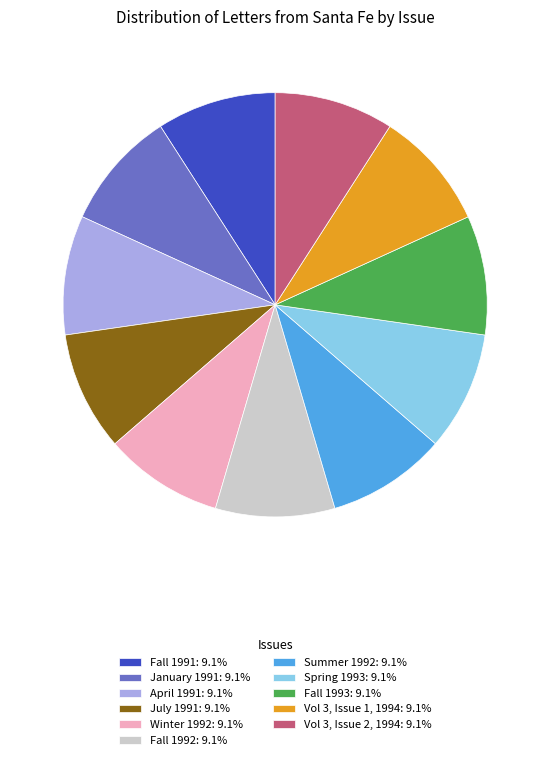

Do Vol 3, Issue 1, 1994: 9.1% and Winter 1992: 9.1% together represent more than half of the pie?

No